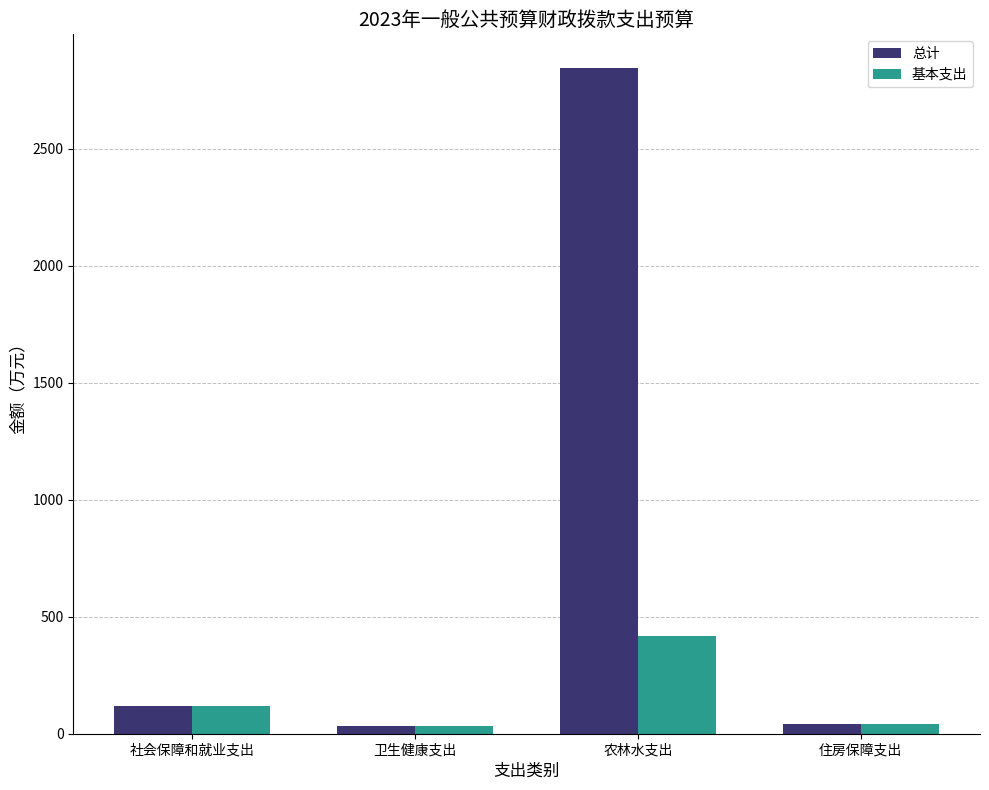

At 农林水支出, list the series in order from smallest to largest.

基本支出, 总计